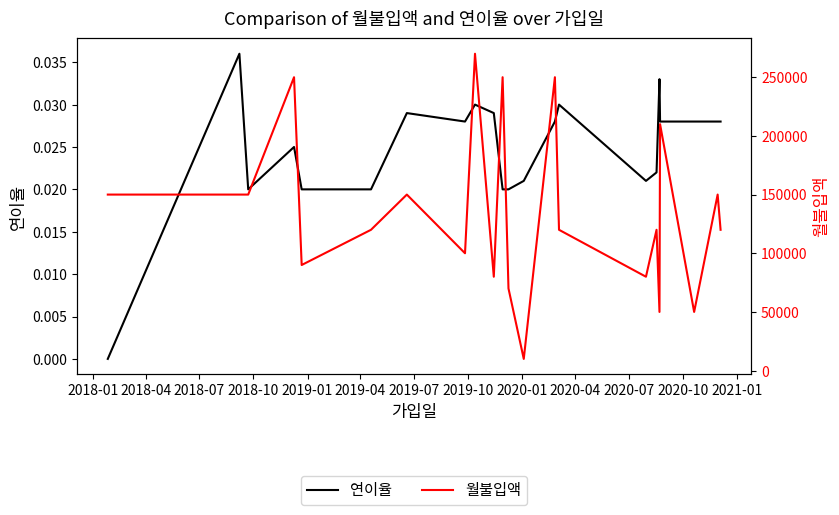

Which series has the largest total across all categories?

월불입액